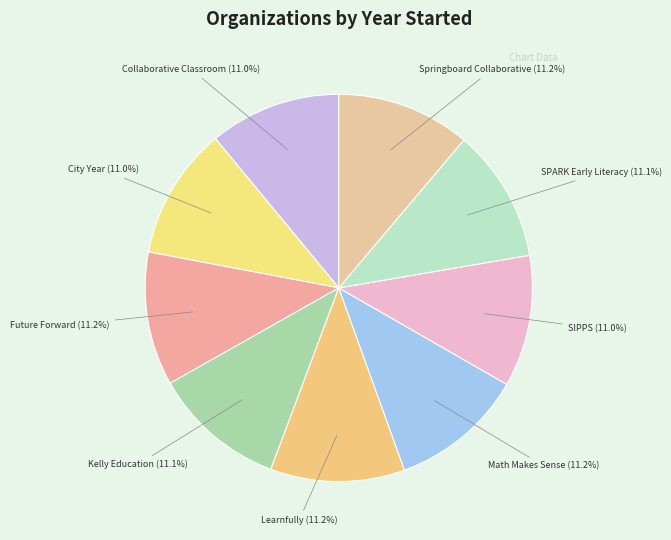

Count the number of slices in the pie.

9